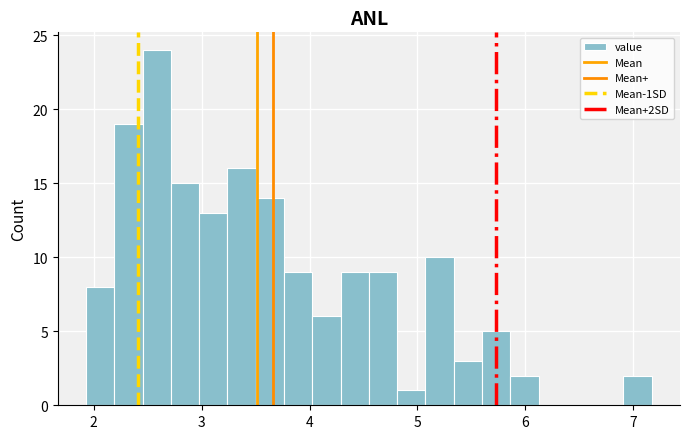

Read against the x-axis, roughly where is the centre of the tallest bar?

2.6